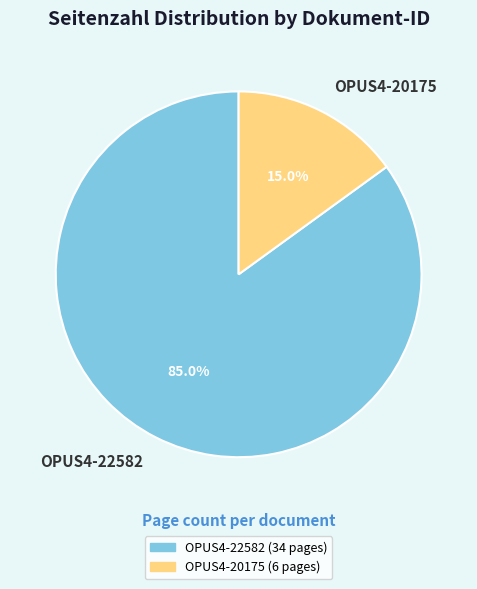

Combined, do OPUS4-20175 and OPUS4-22582 account for over 50%?

Yes